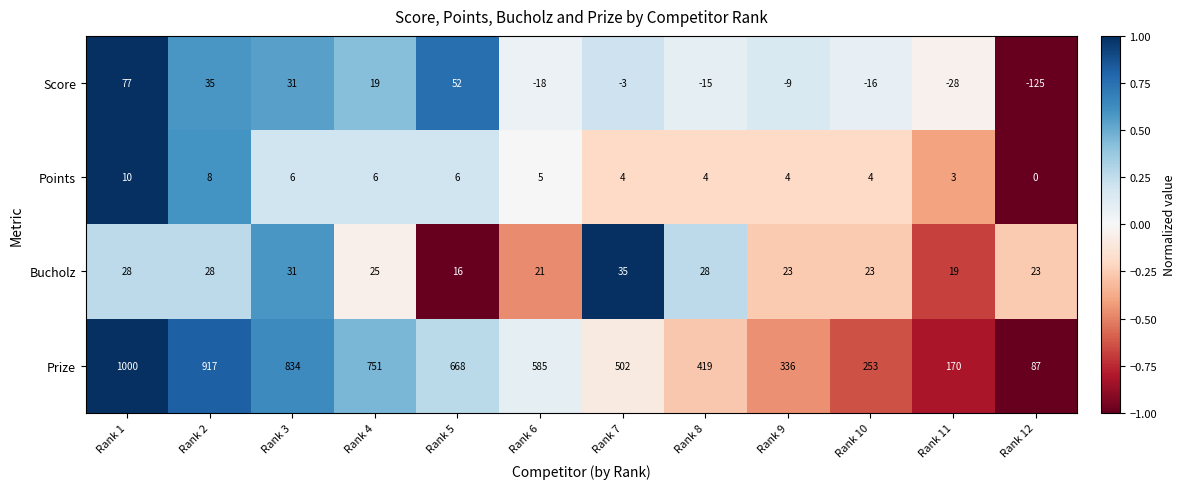

At Rank 7, list the series in order from smallest to largest.

Score, Points, Bucholz, Prize